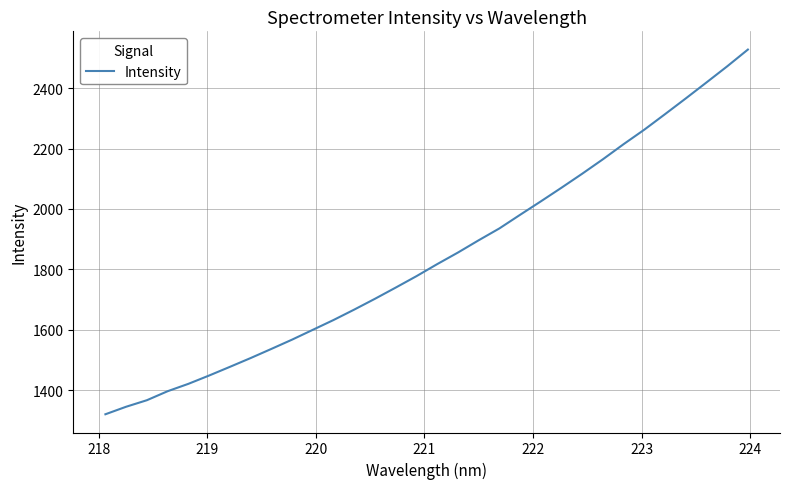

What is the difference between the second highest and second lowest values?

1127.2